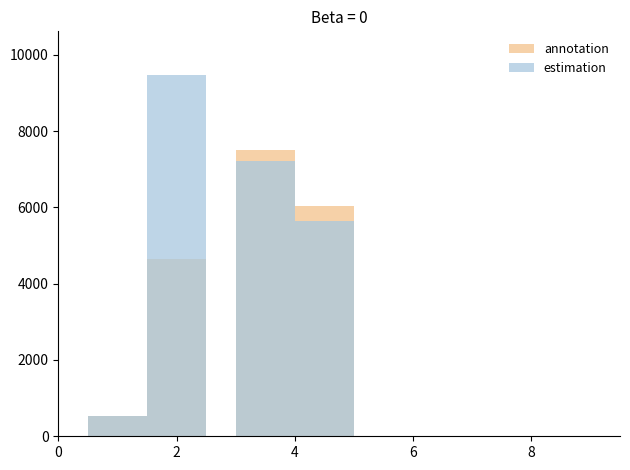

What is the average value of the estimation series?

5715.8